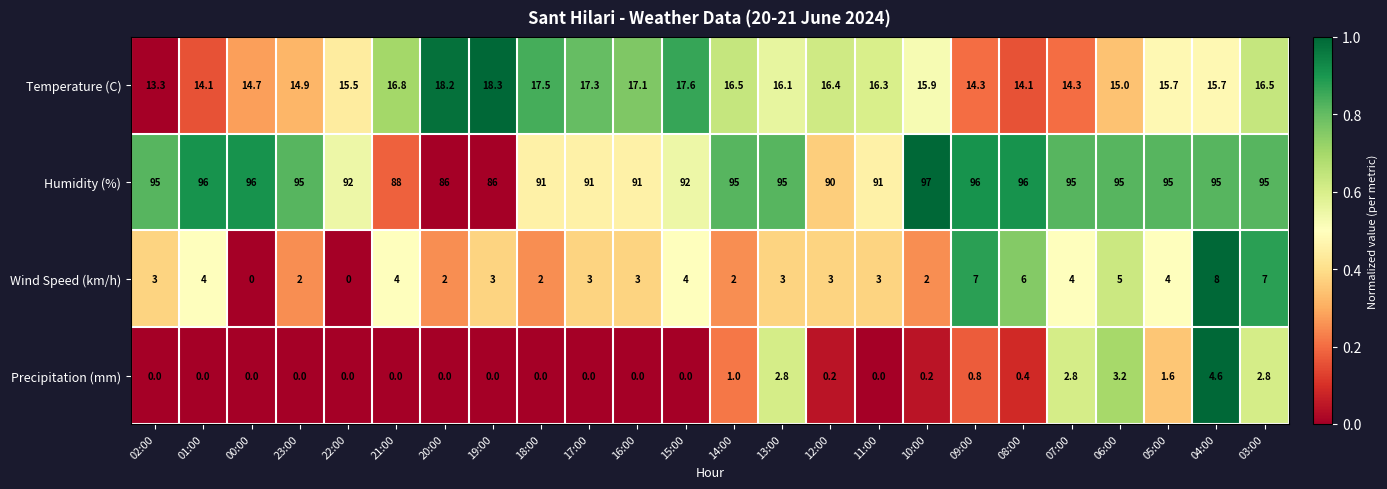

Which series has the largest range (max minus min)?

Humidity (%)